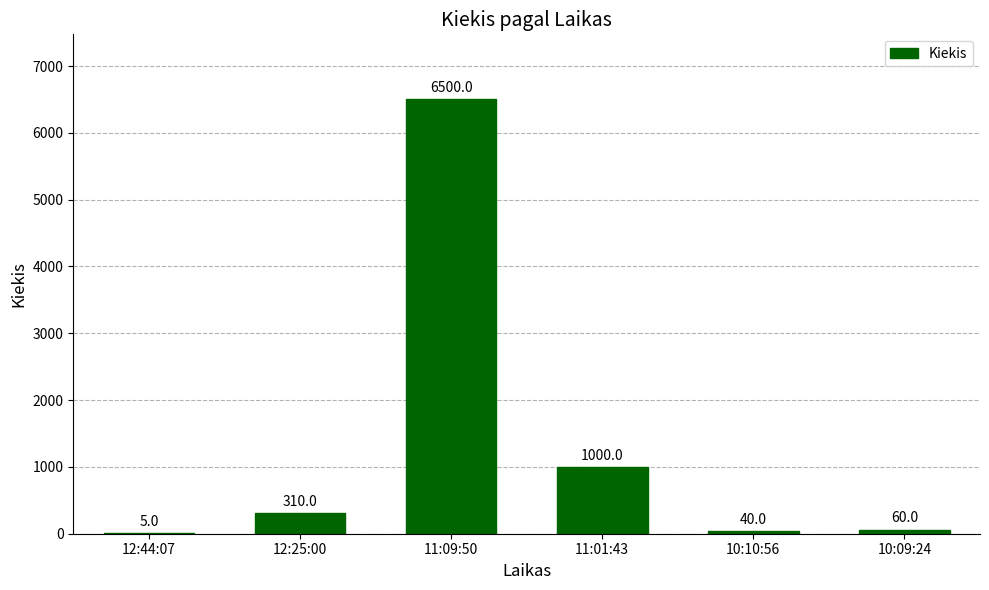

What is the change in value from 12:44:07 to 11:09:50?

+6495